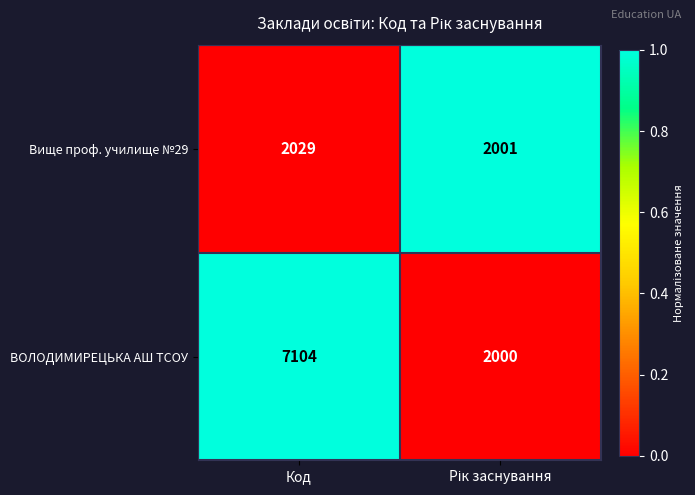

Read the Вище проф. училище №29 value at Код.

2029